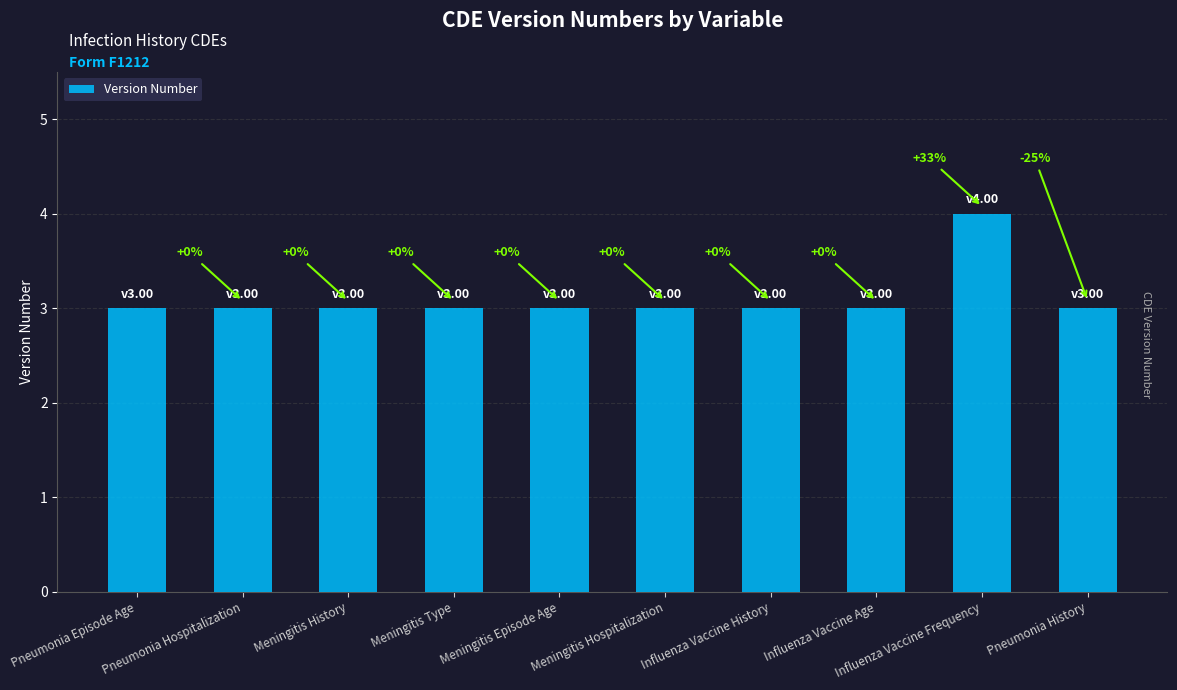

Reading right to left, extract all data points from this chart.

Pneumonia History=3	Influenza Vaccine Frequency=4	Influenza Vaccine Age=3	Influenza Vaccine History=3	Meningitis Hospitalization=3	Meningitis Episode Age=3	Meningitis Type=3	Meningitis History=3	Pneumonia Hospitalization=3	Pneumonia Episode Age=3